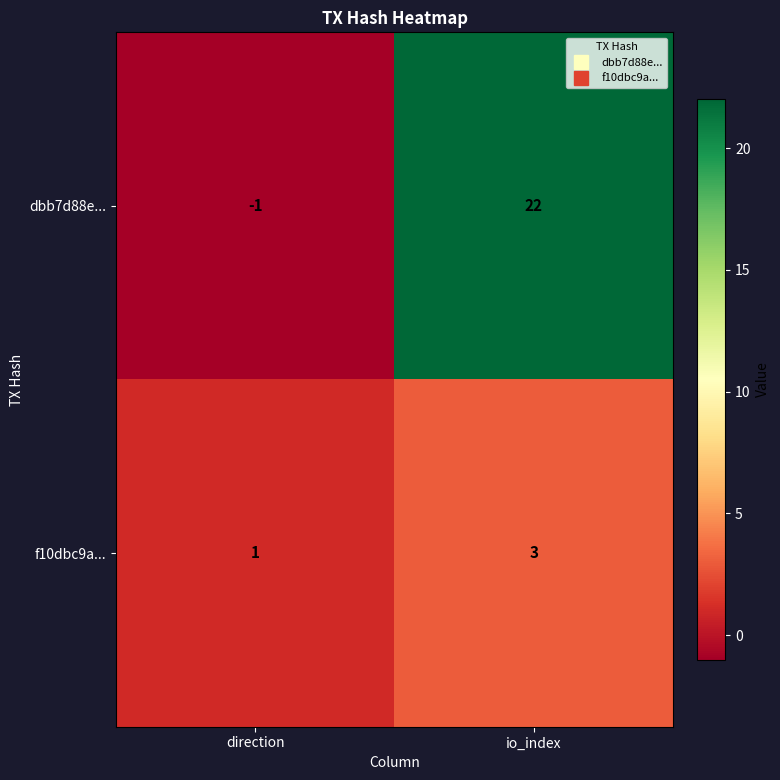

At which category is the sum across all series the highest?

io_index